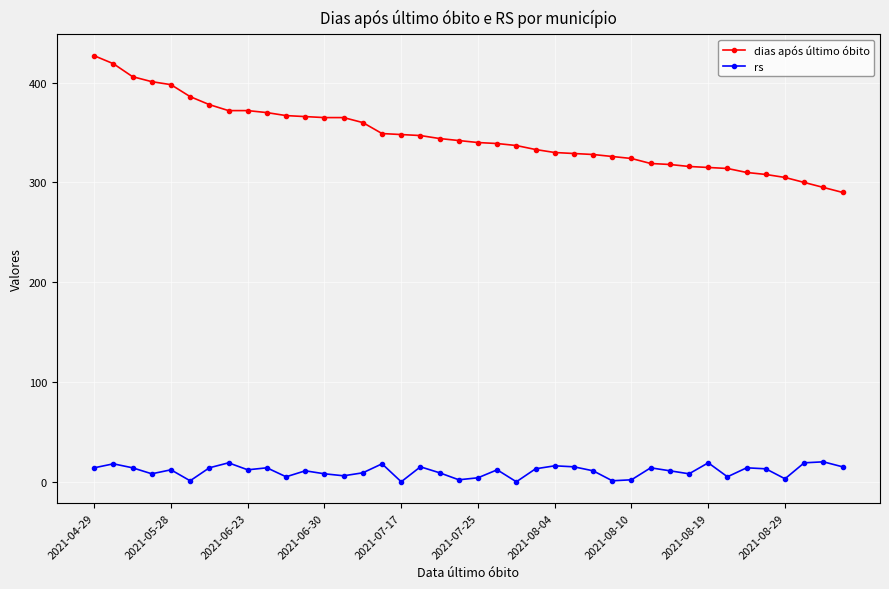

Which series has the largest total across all categories?

dias após último óbito